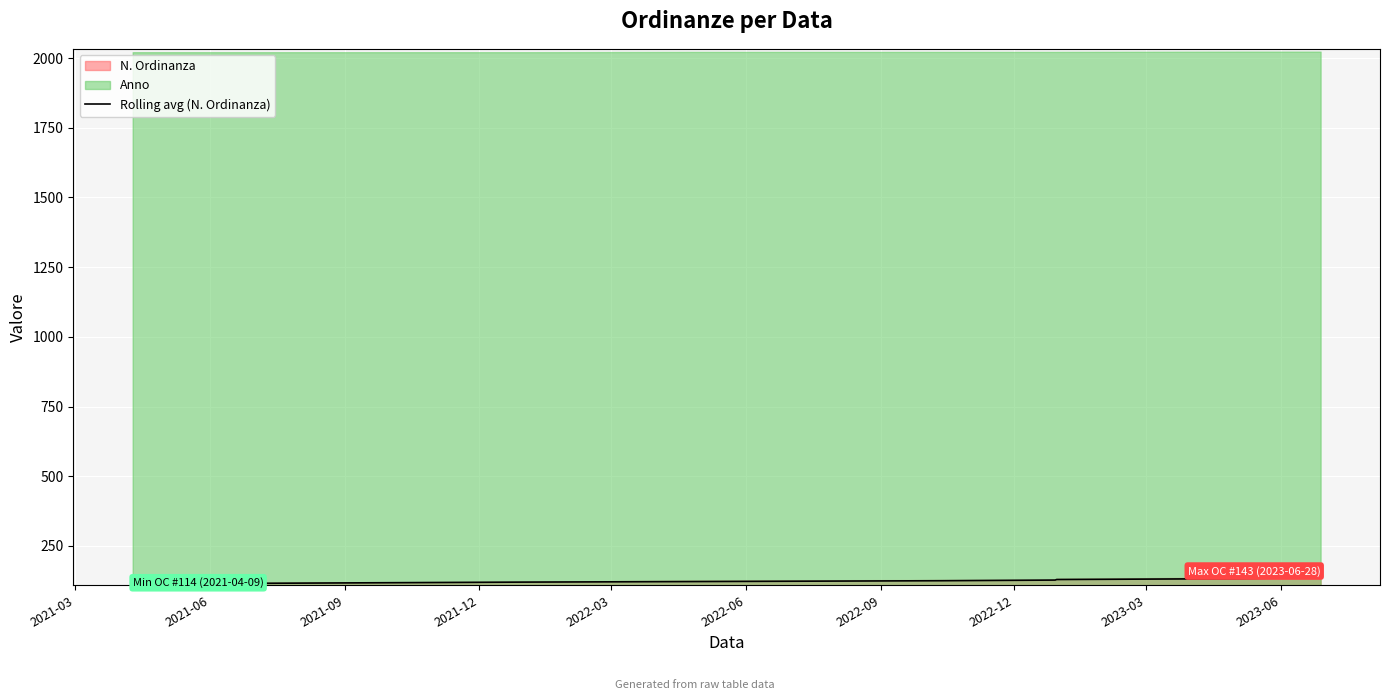

List the labels in order of value, largest first.

2023-06, 2023-03, 2022-12, 2022-09, 2022-06, 2022-03, 2021-12, 2021-09, 2021-06, 2021-03